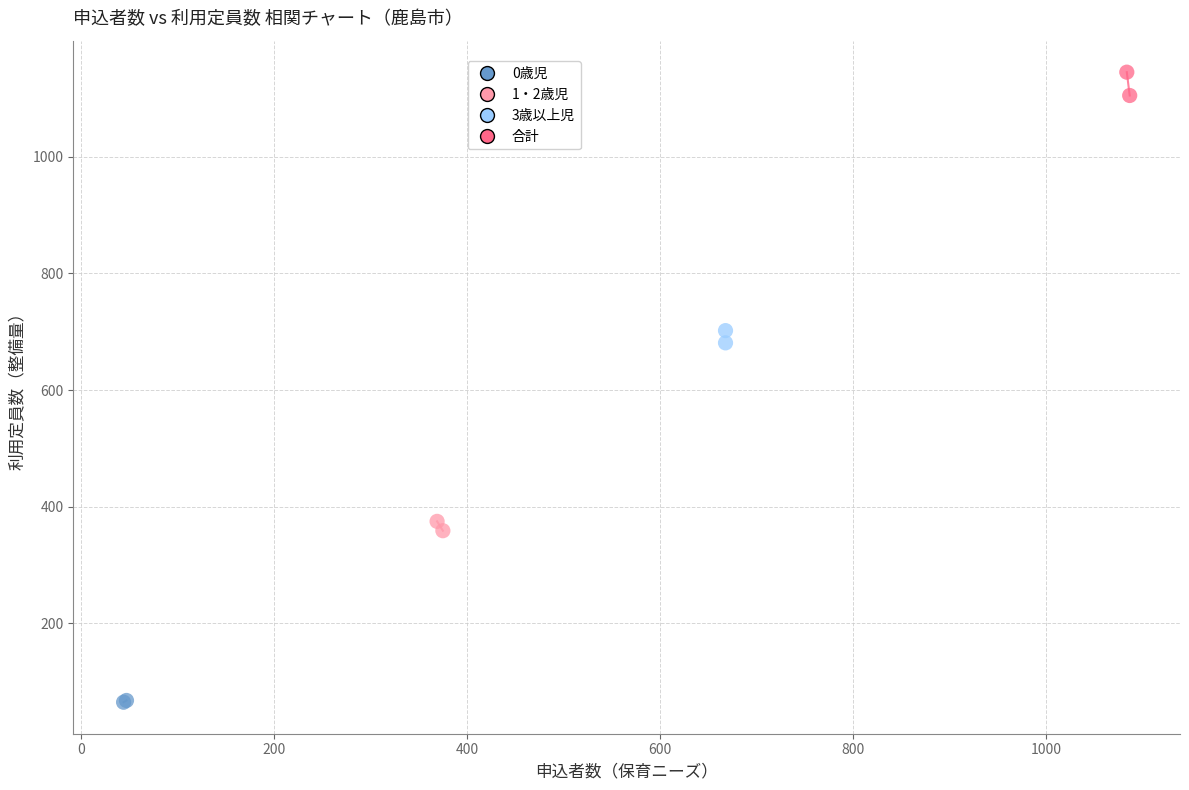

Which series has the widest spread of Y values?

合計